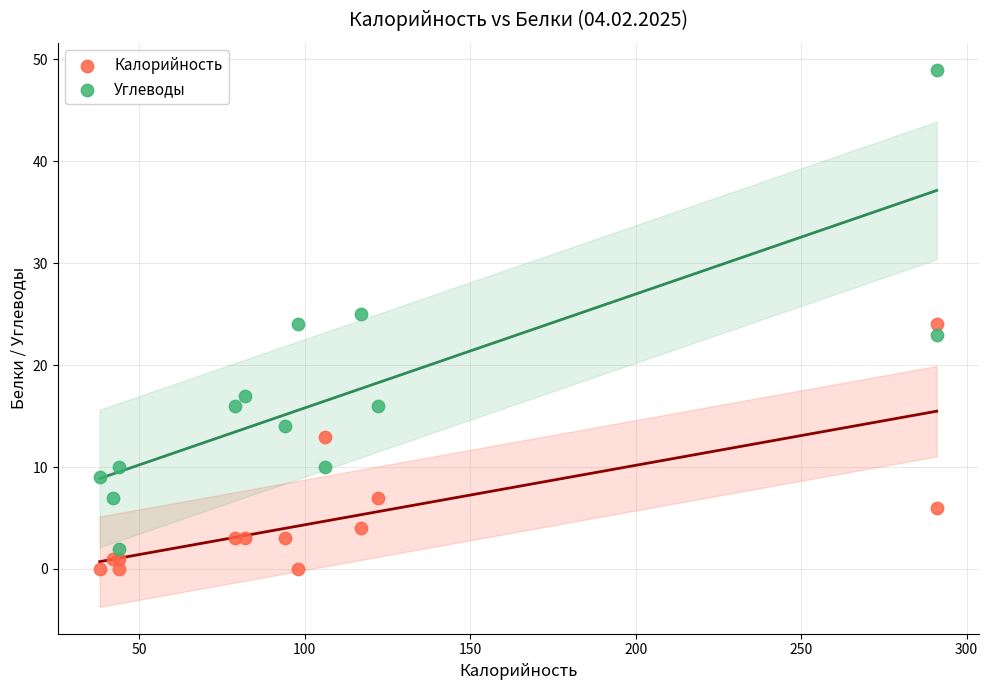

Which series contains the highest Y value?

Углеводы